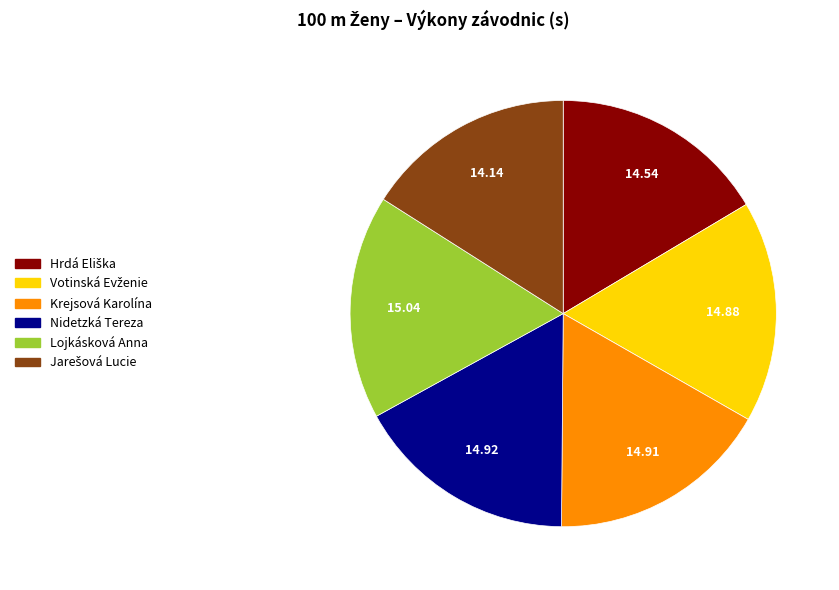

The Nidetzká Tereza slice represents 31% of the pie. True or false?

False